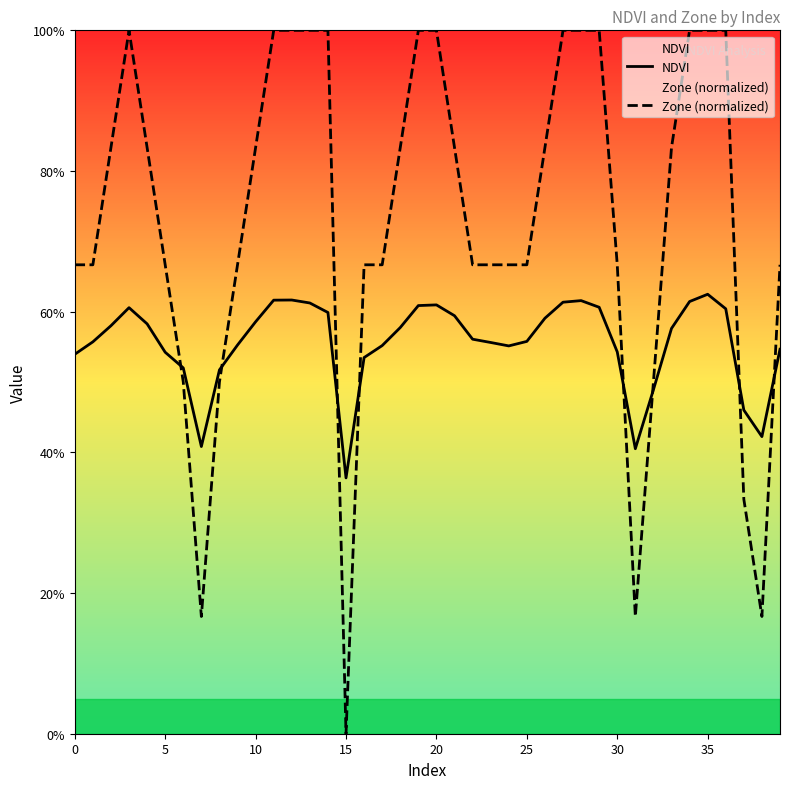

Rank the series by their average value, from highest to lowest.

Zone (normalized), NDVI